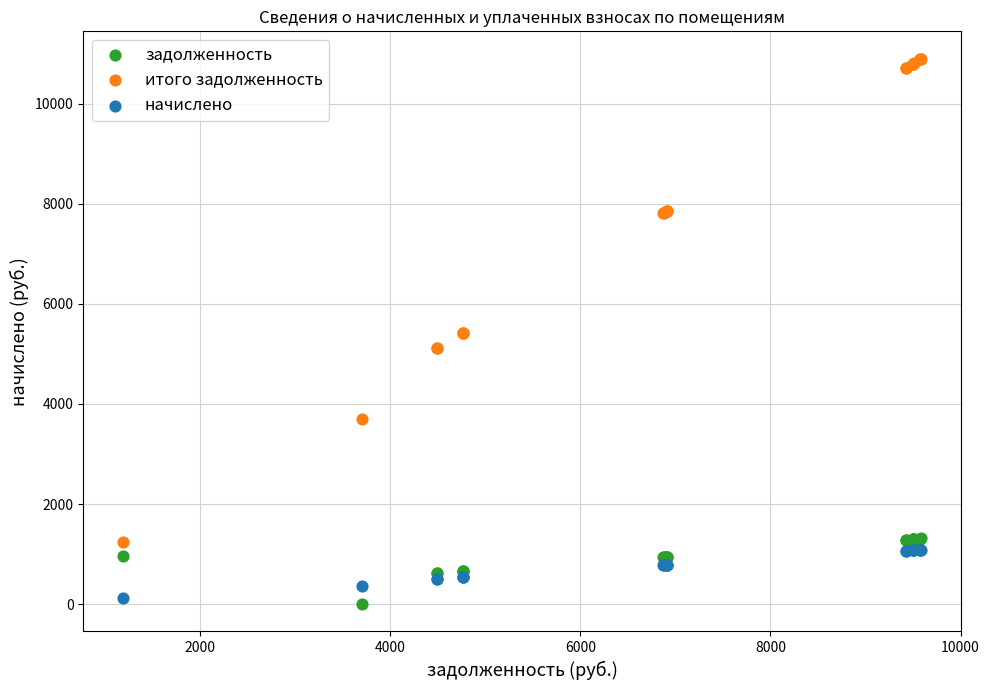

What are all the series names shown in the legend?

задолженность, итого задолженность, начислено